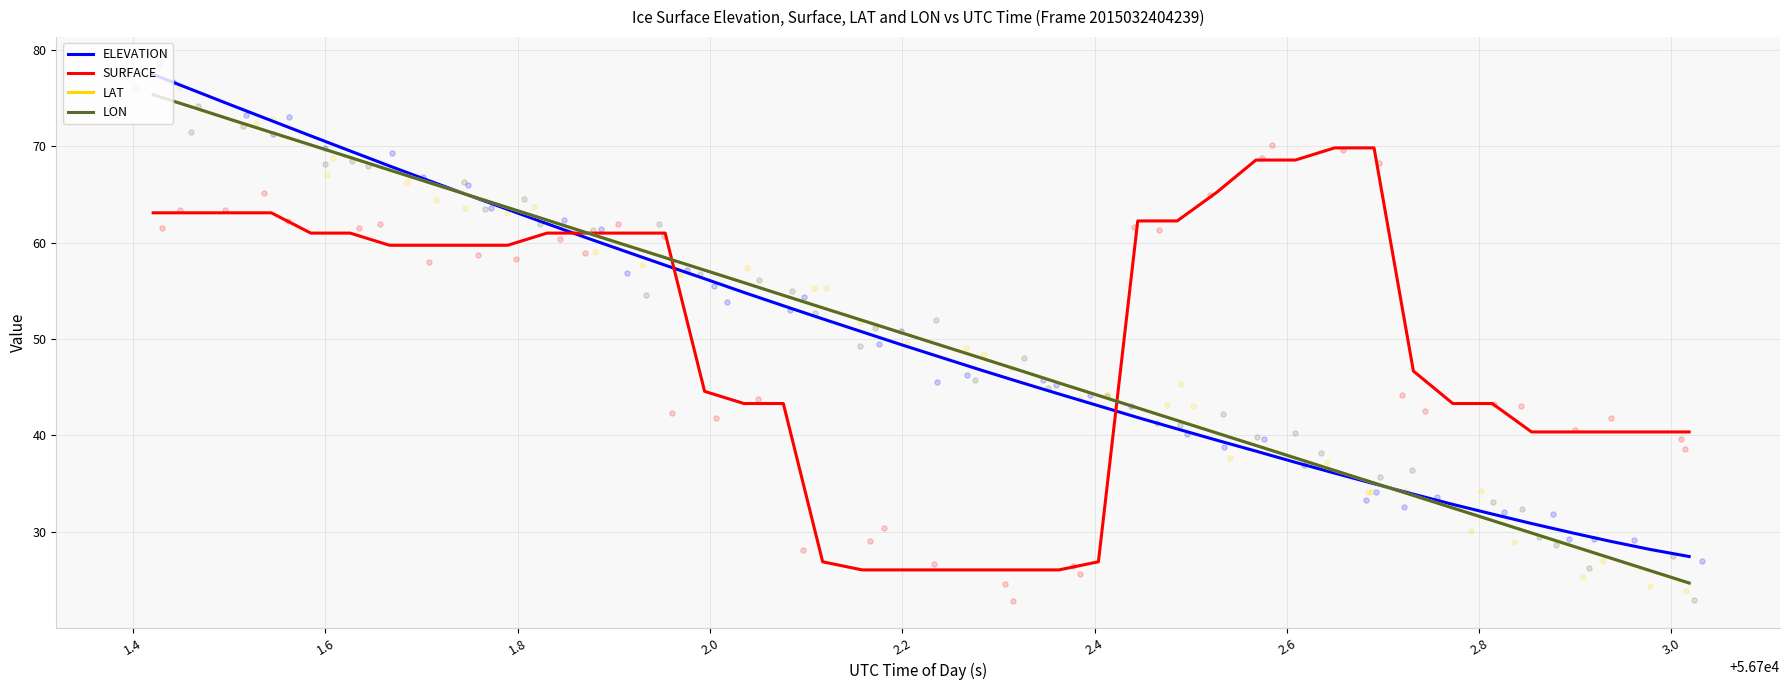

At how many categories does at least one series exceed 50?

27